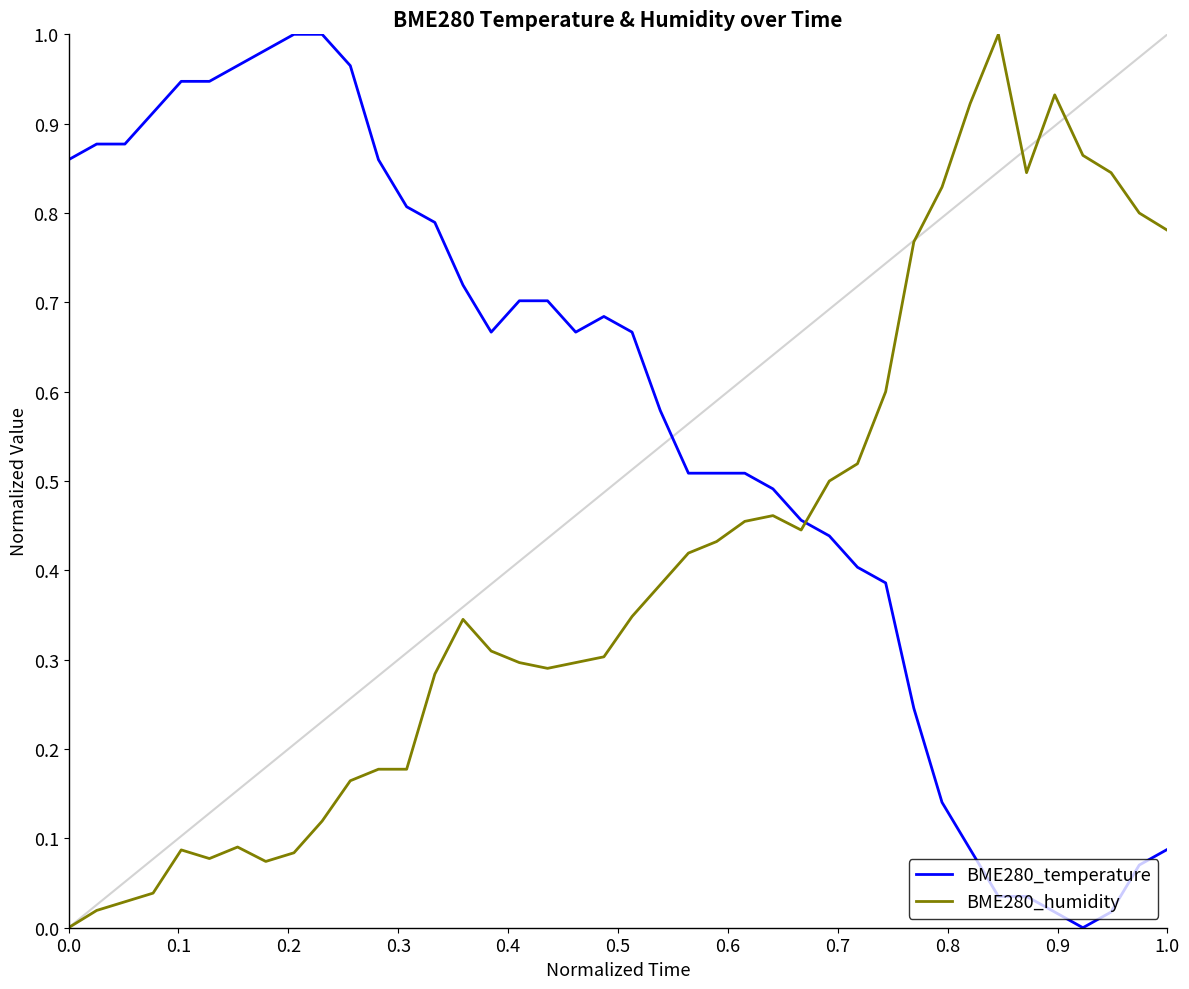

True or false: BME280_temperature and BME280_humidity cross at least once.

True